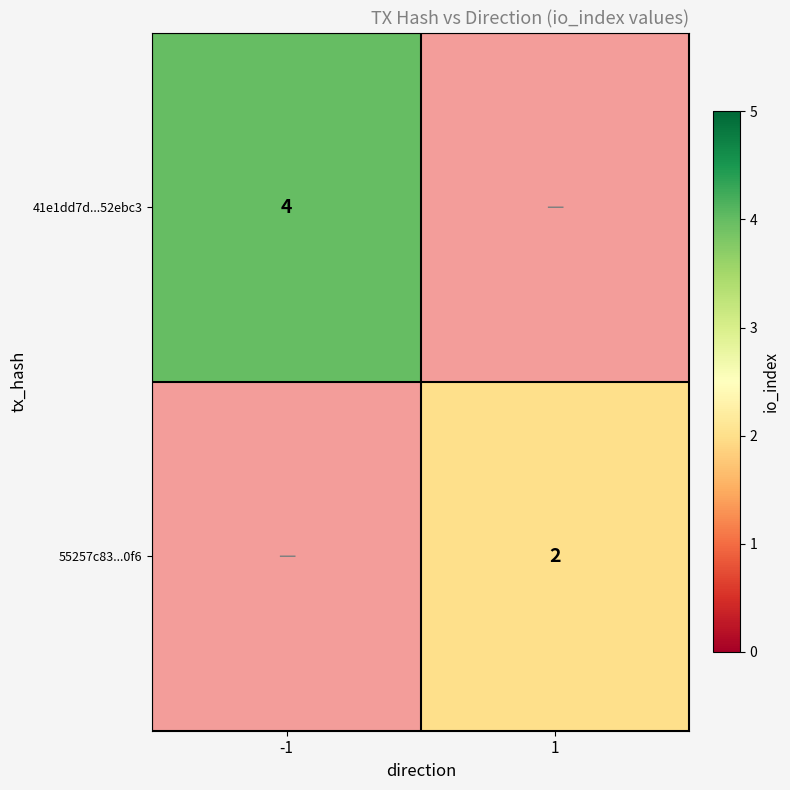

What is the maximum value shown in the chart?

4.0